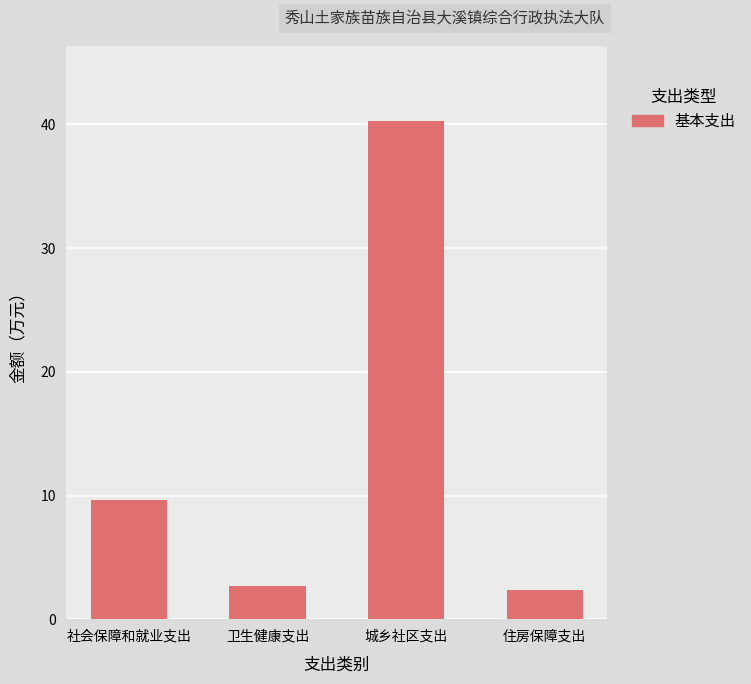

The value at 城乡社区支出 is 68.6. True or false?

False